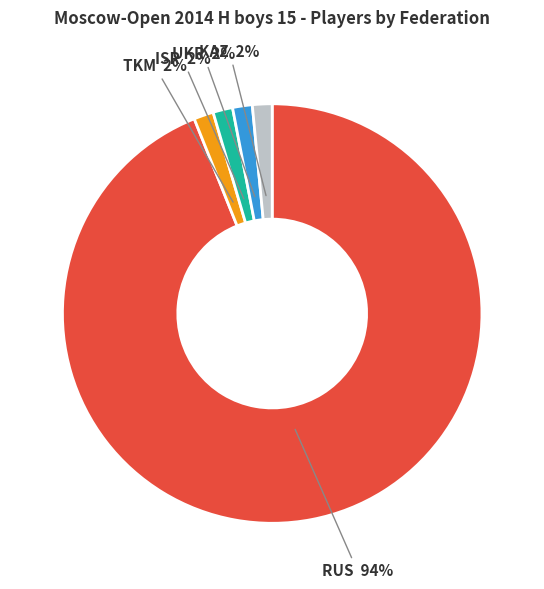

Is it true that RUS is 94% of the pie?

True